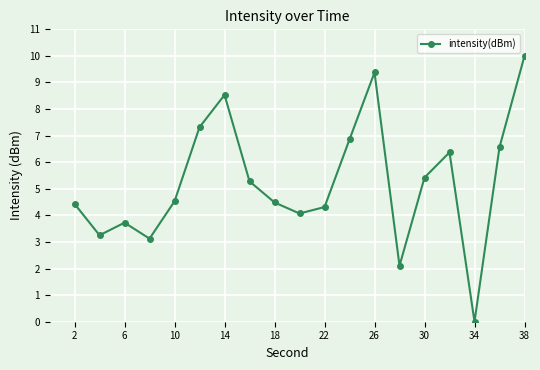

Reading left to right, extract all data points from this chart.

4.4	3.3	3.7	3.1	4.5	7.3	8.5	5.3	4.5	4.1	4.3	6.9	9.4	2.1	5.4	6.4	0.0	6.6	10.0